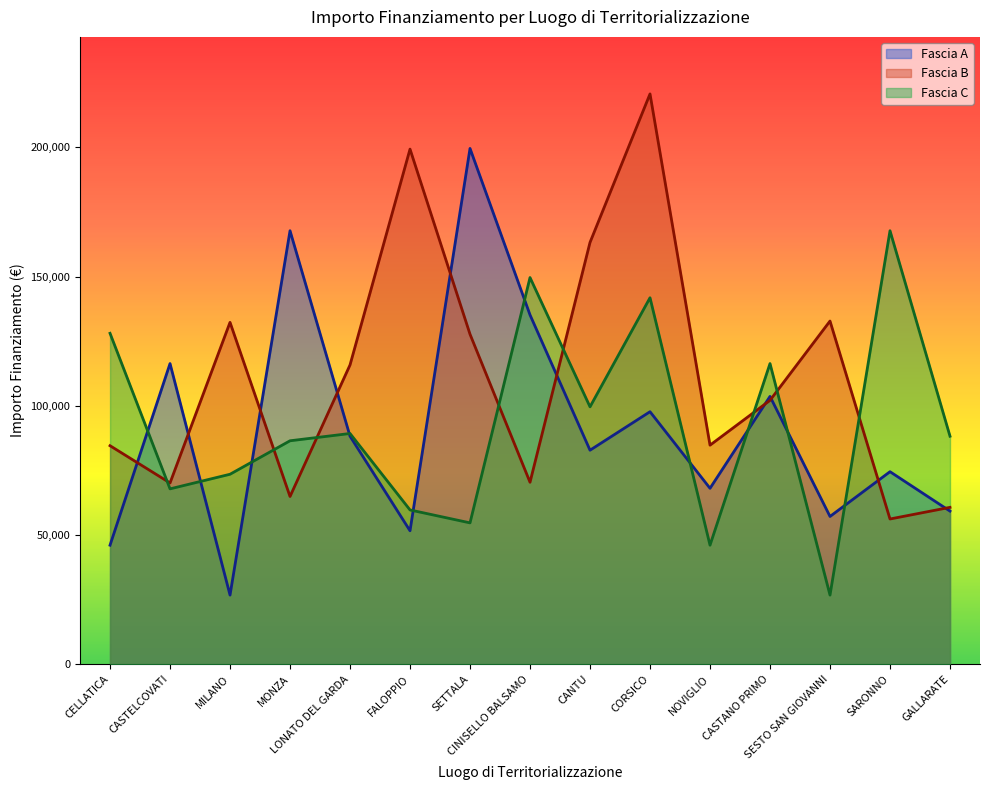

Does the chart have visible grid lines?

No